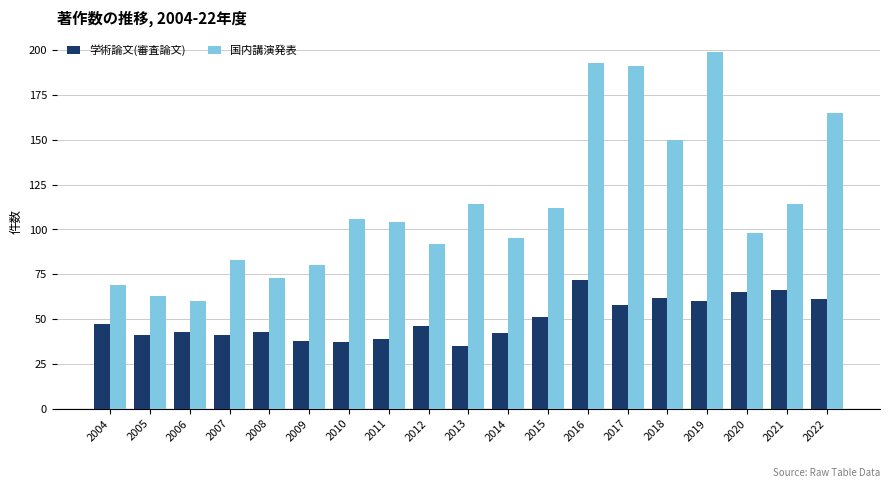

What is the maximum value for 学術論文(審査論文)?

72